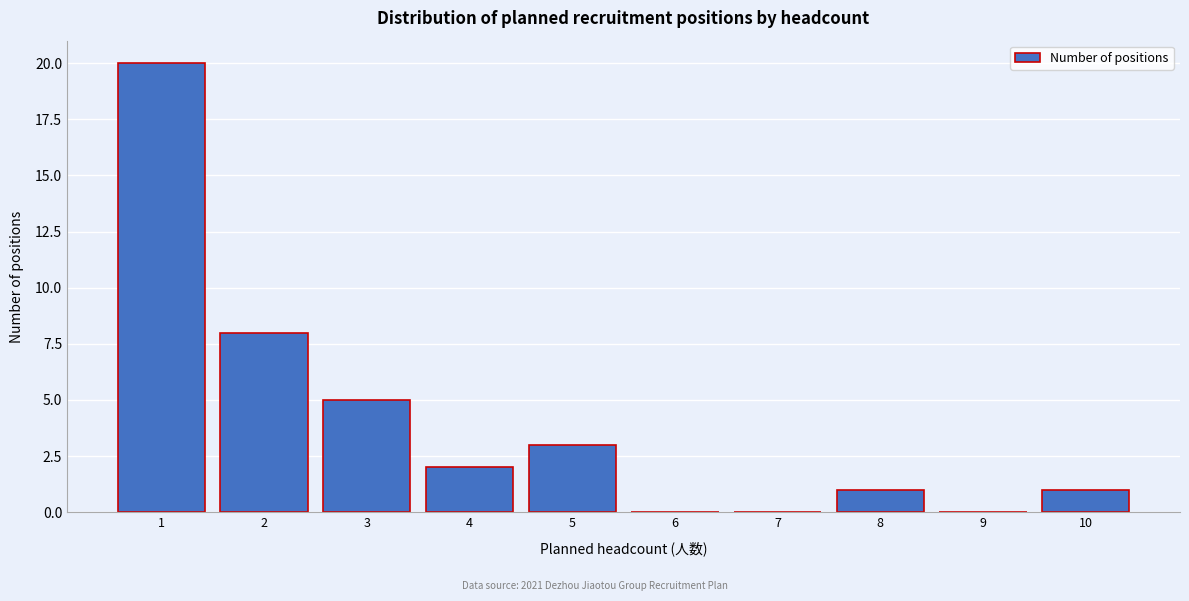

Reading left to right, transcribe all the data shown in this chart.

1=20	2=8	3=5	4=2	5=3	6=0	7=0	8=1	9=0	10=1